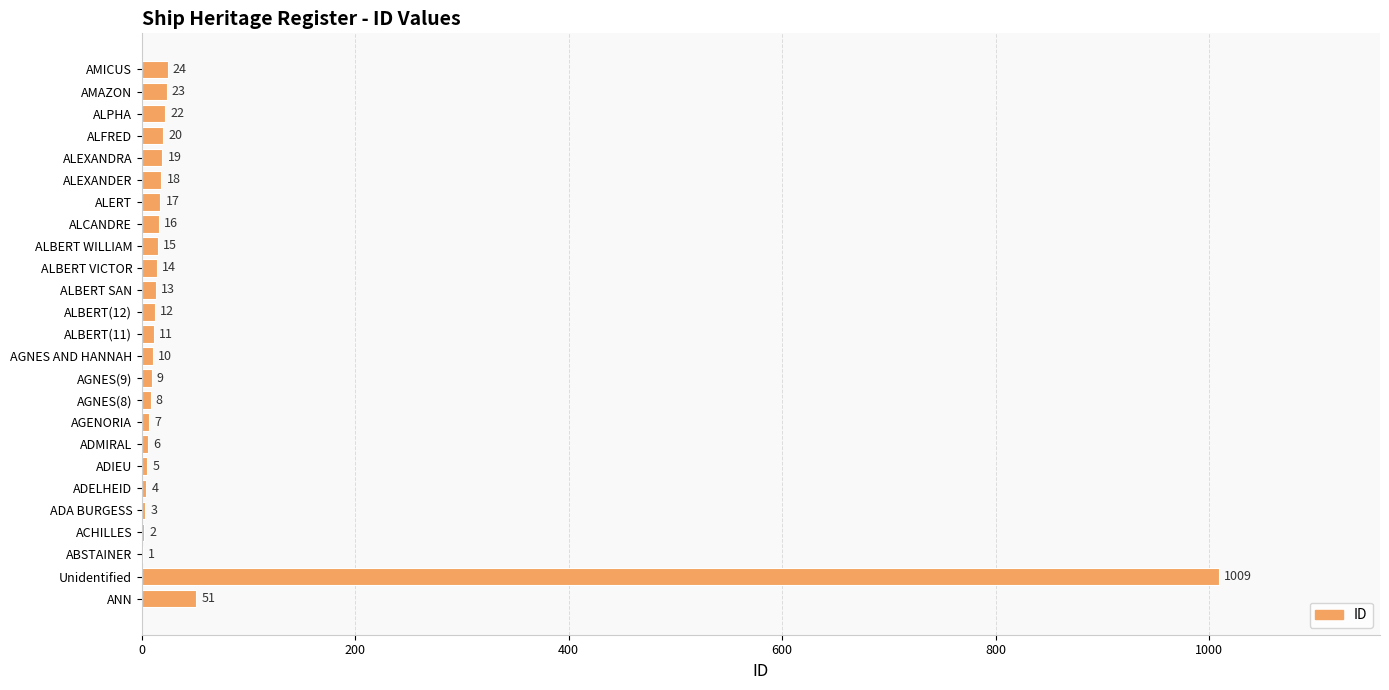

How many distinct data groups are displayed?

1